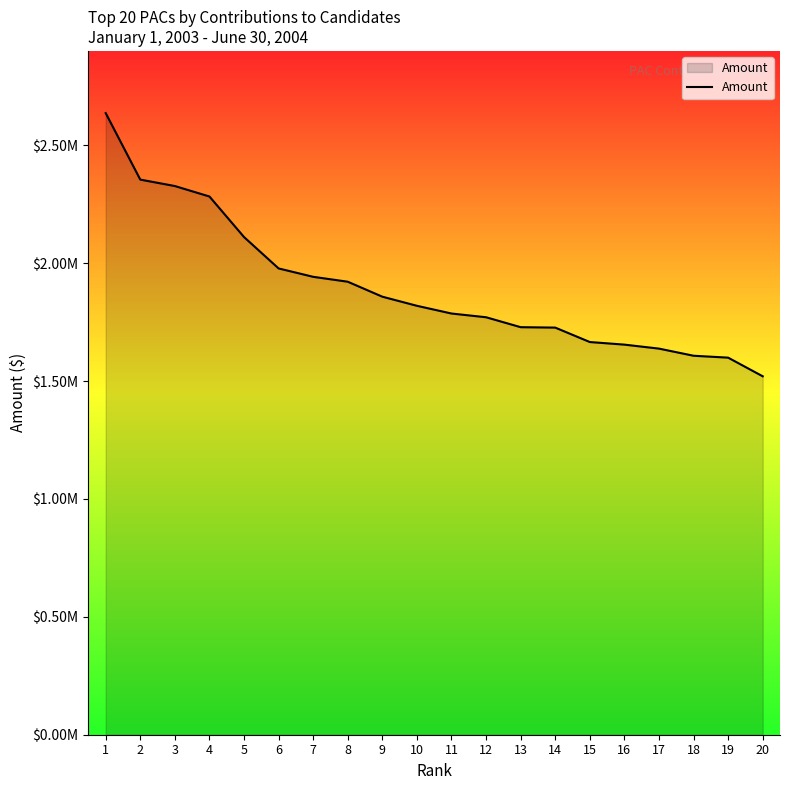

What is the approximate value at 13?

1728642.5